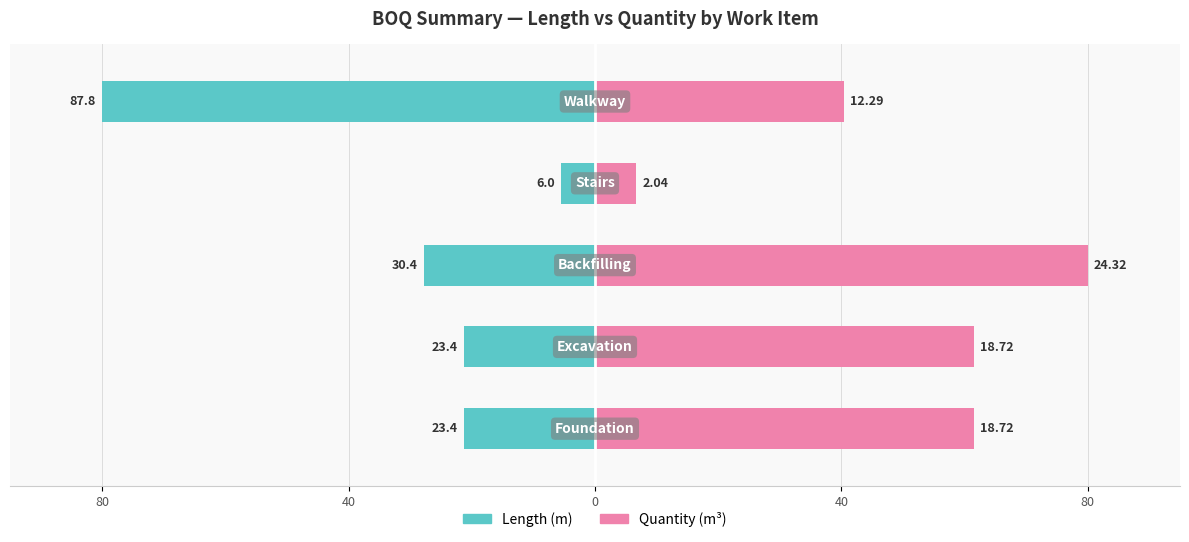

Are the bars grouped side by side (vs. stacked)?

Yes